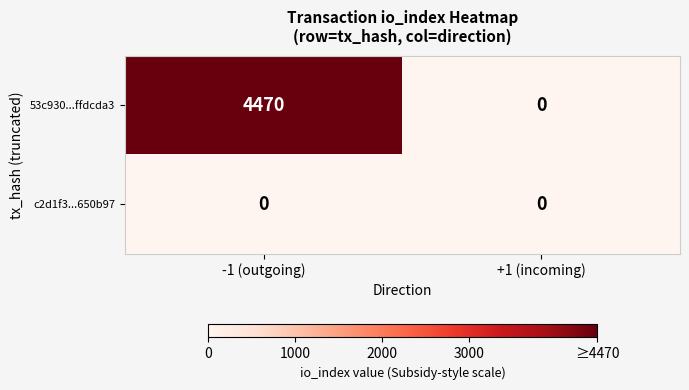

Reading right to left, transcribe all the data shown in this chart.

53c930...ffdcda3: 0	4470
c2d1f3...650b97: 0	0